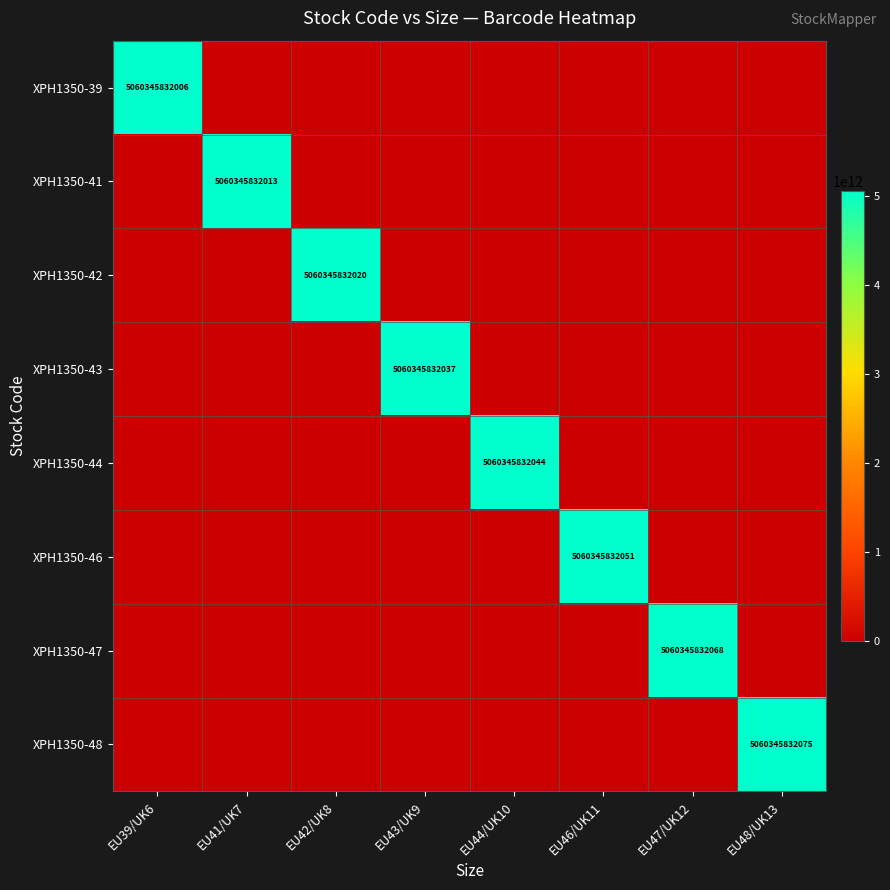

The value of XPH1350-46 at EU46/UK11 is 5060345832051. True or false?

True